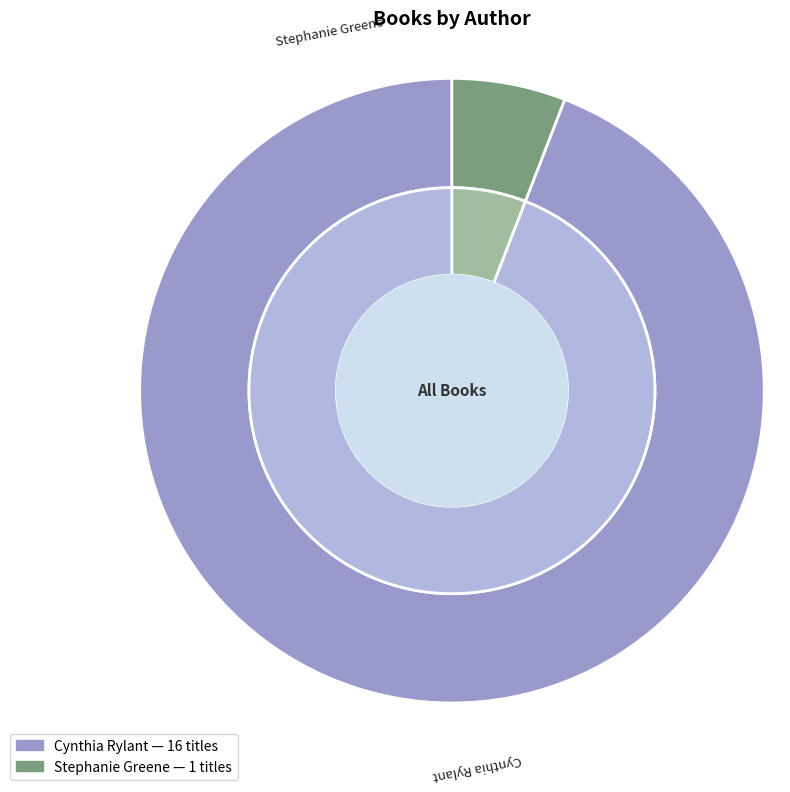

How many segments does this pie chart have?

2